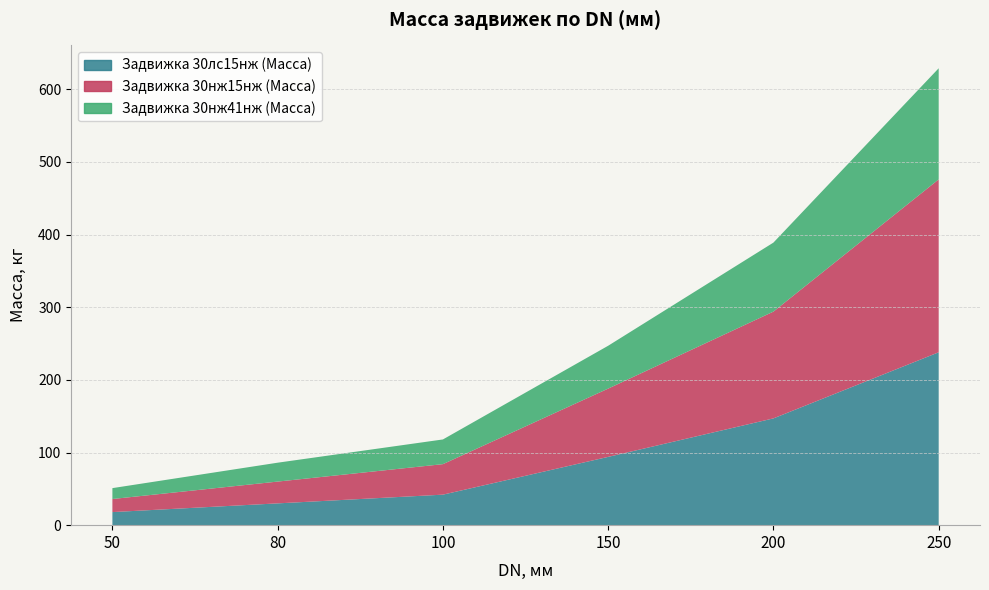

Reading left to right, list all the values displayed in this chart.

Задвижка 30лс15нж (Масса): 50=18	80=30	100=42	150=94	200=147	250=238
Задвижка 30нж15нж (Масса): 50=18	80=30	100=42	150=94	200=147	250=238
Задвижка 30нж41нж (Масса): 50=15	80=26	100=34	150=59	200=95	250=153